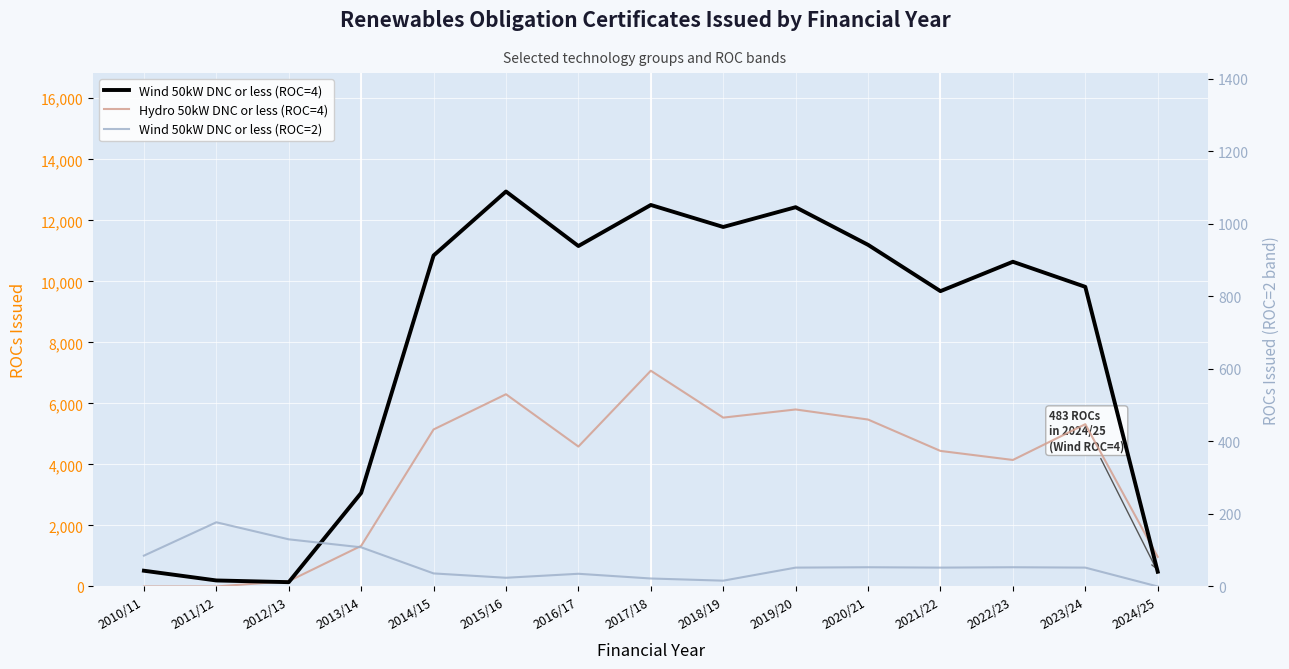

What are all the series names shown in the legend?

Wind 50kW DNC or less (ROC=4), Hydro 50kW DNC or less (ROC=4), Wind 50kW DNC or less (ROC=2)